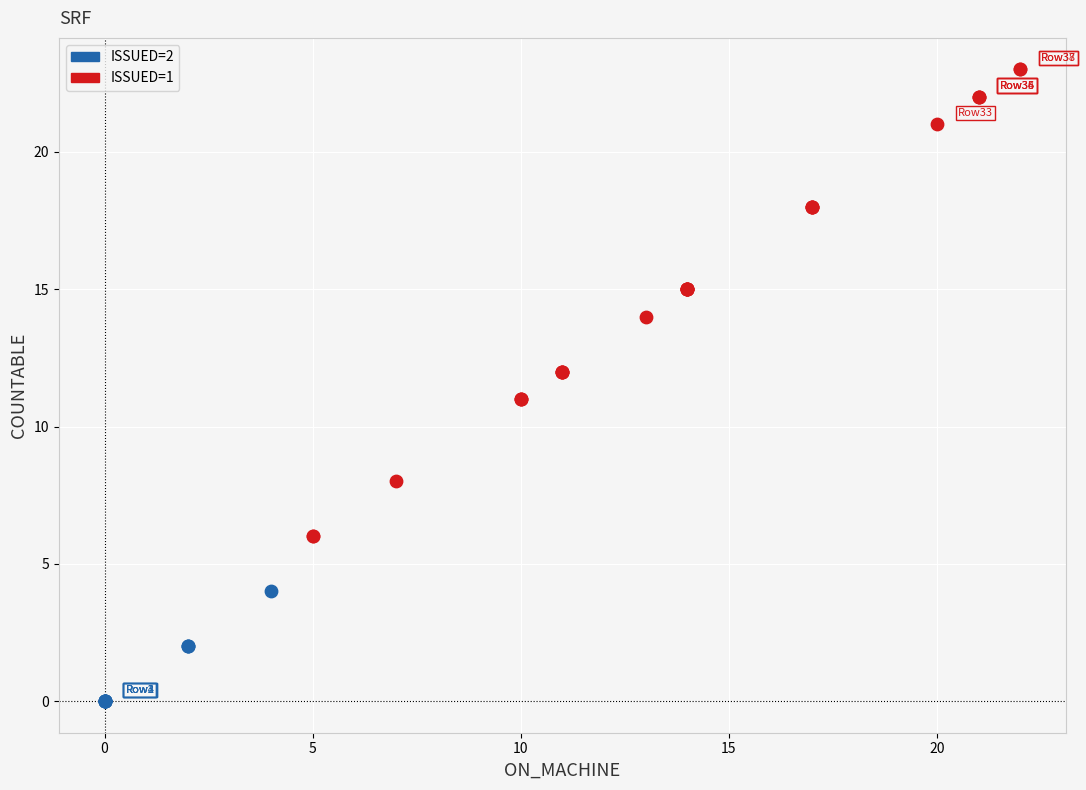

Which series reaches the minimum Y coordinate?

ISSUED=2